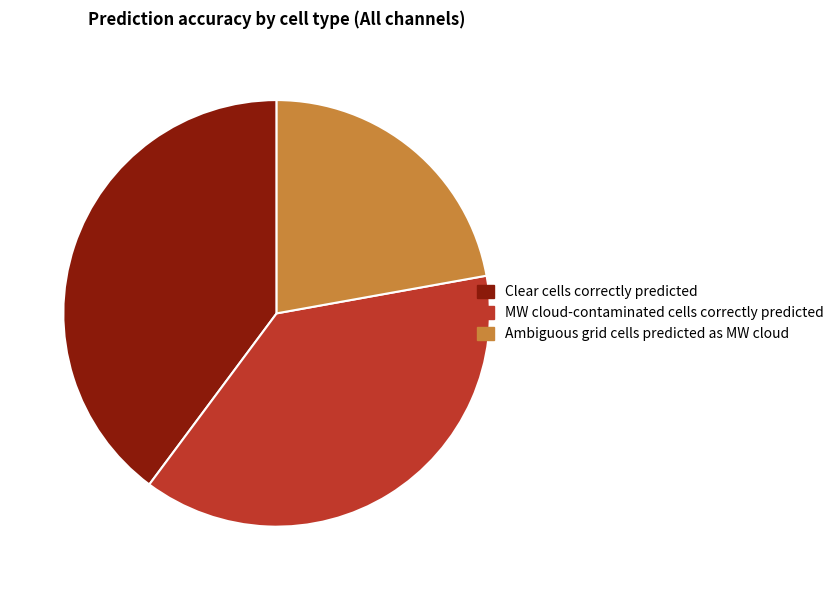

Rank the categories by value from highest to lowest.

Clear cells correctly predicted, MW cloud-contaminated cells correctly predicted, Ambiguous grid cells predicted as MW cloud